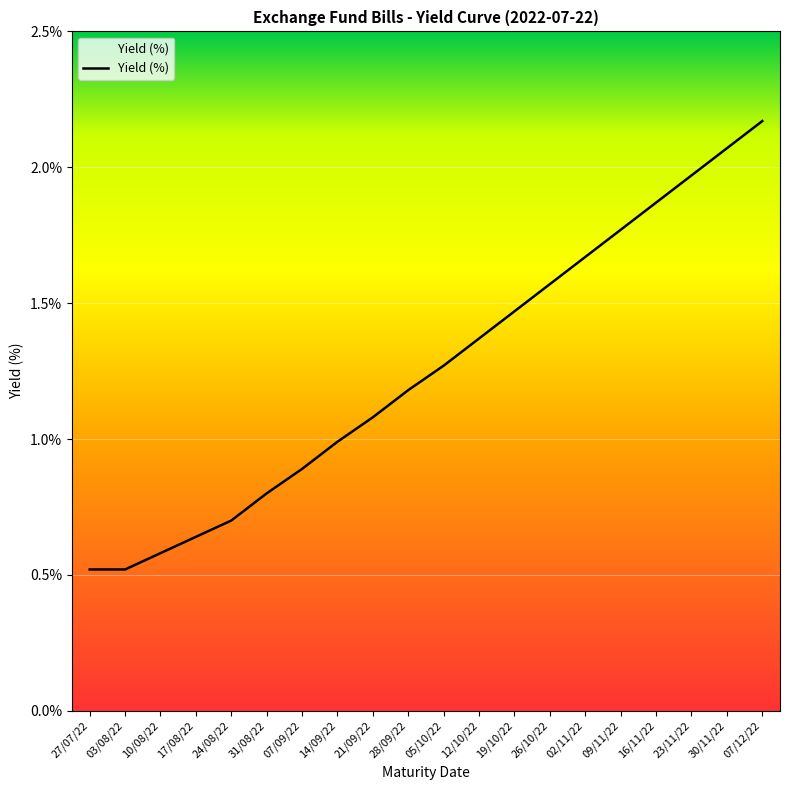

What is the change in value from 27/07/22 to 28/09/22?

+0.7